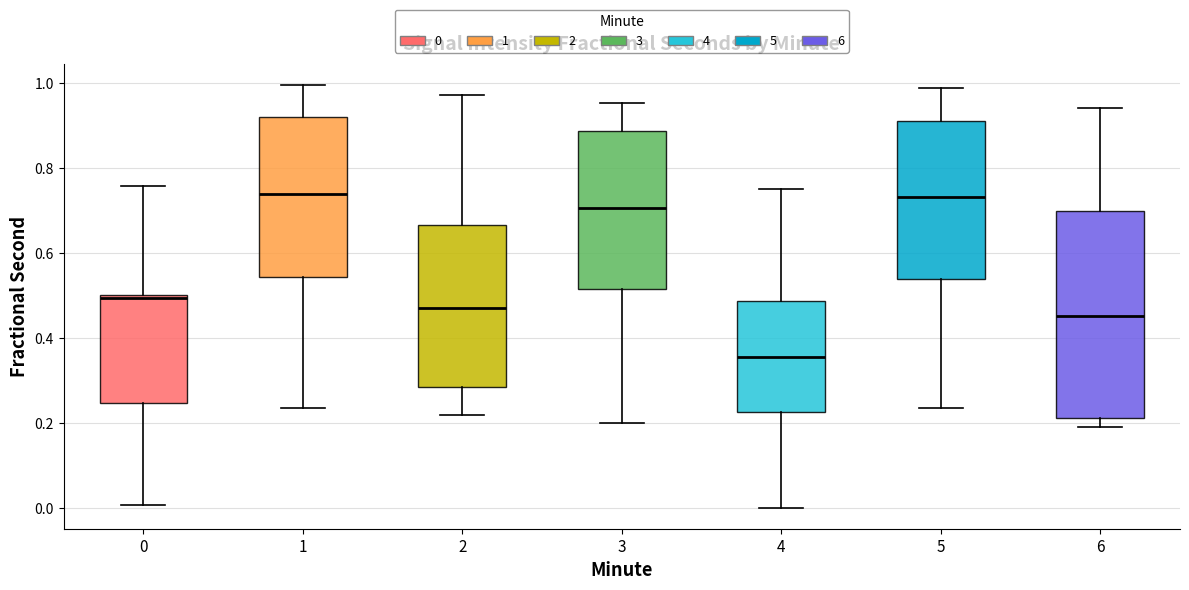

Reading left to right, transcribe this box plot: for each box, give where its median line is, the range the box spans, and where its two whiskers end, as read against the y-axis. The values are not printed on the chart, so give them approximately, as read against the axis.

0: median 0.50 (just below the box's upper edge), box 0.24 to 0.50, whiskers 0.00 to 0.76
1: median 0.74, box 0.54 to 0.92, whiskers 0.24 to 1.00
2: median 0.48, box 0.28 to 0.66, whiskers 0.22 to 0.98
3: median 0.70, box 0.52 to 0.88, whiskers 0.20 to 0.96
4: median 0.36, box 0.22 to 0.48, whiskers 0.00 to 0.76
5: median 0.74, box 0.54 to 0.92, whiskers 0.24 to 0.98
6: median 0.46, box 0.22 to 0.70, whiskers 0.20 to 0.94